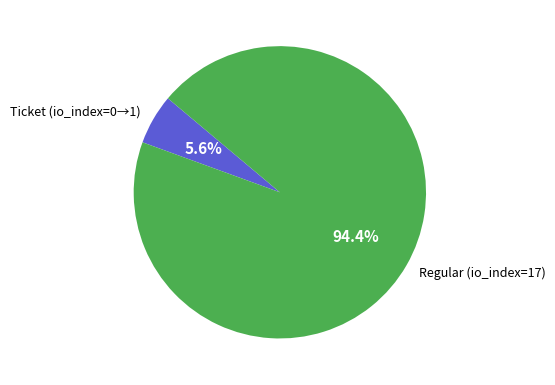

What is the largest slice in the pie chart?

Regular